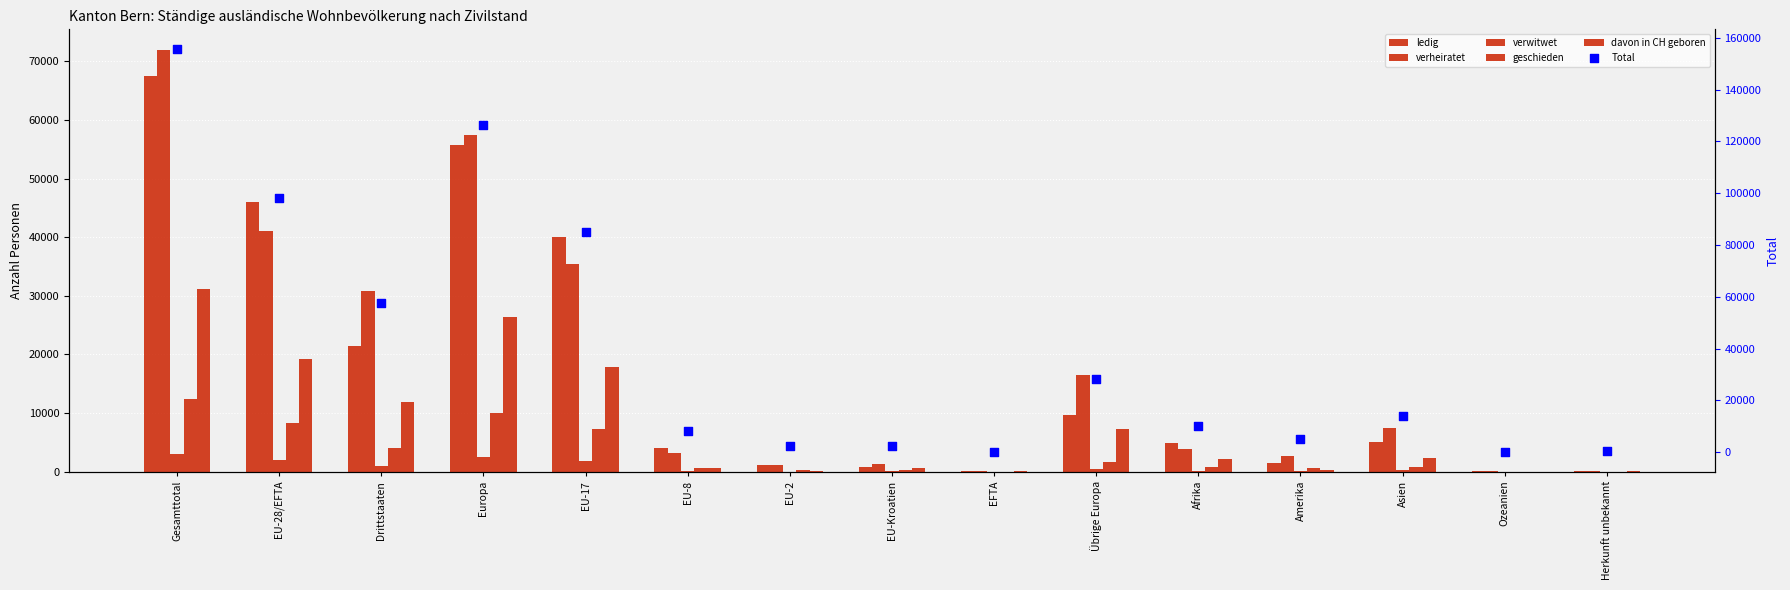

Which series contains the lowest Y value?

verwitwet